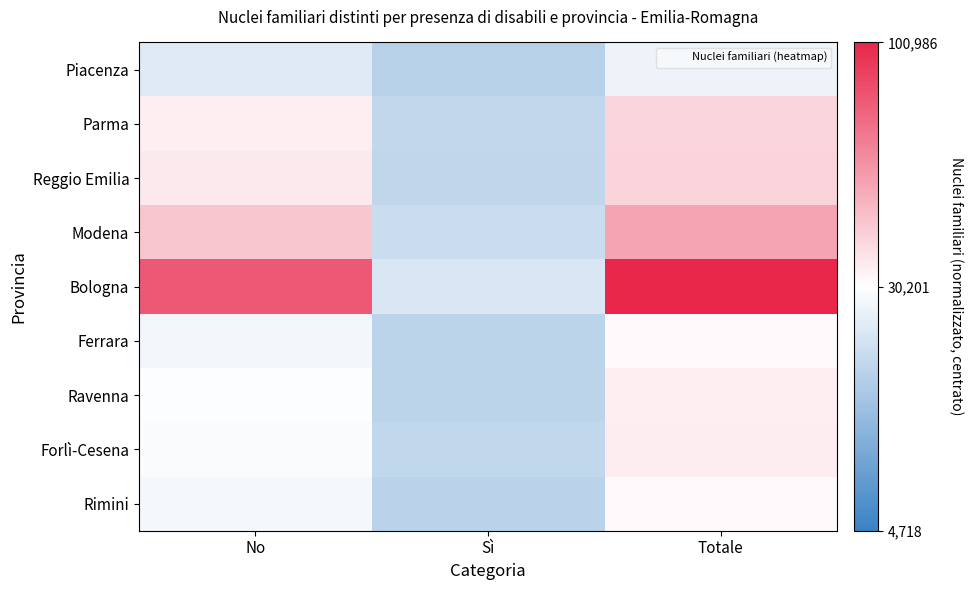

Which series has the widest spread of values?

Bologna